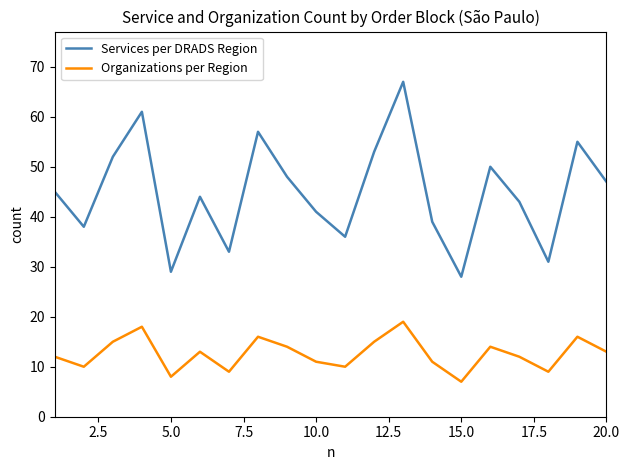

Which series has the largest total across all categories?

Services per DRADS Region